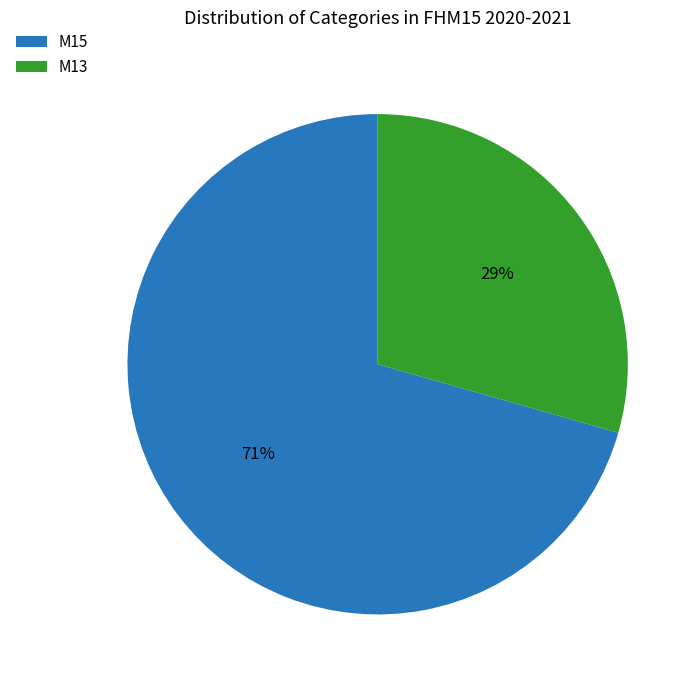

Which has a higher value, M15 or M13?

M15